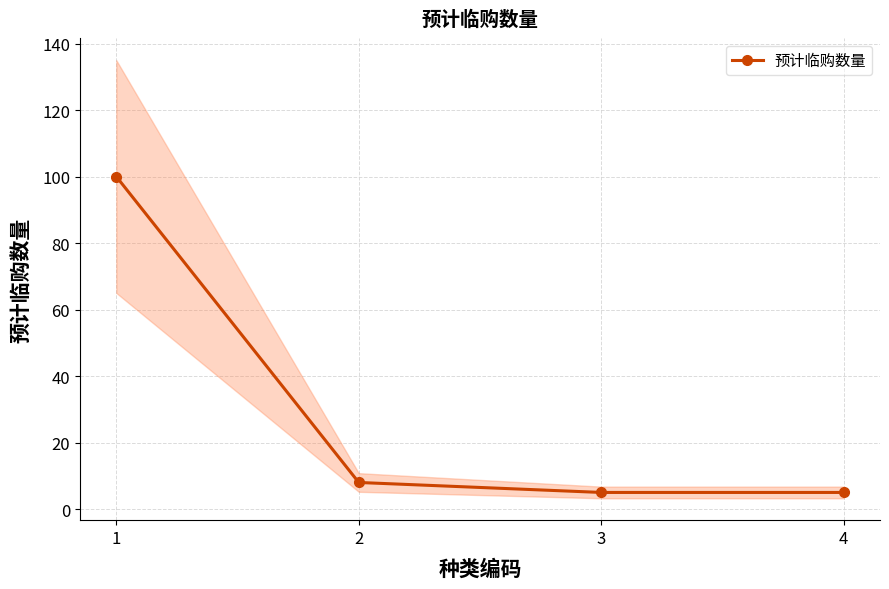

What is the difference between the values at 1 and 3?

95